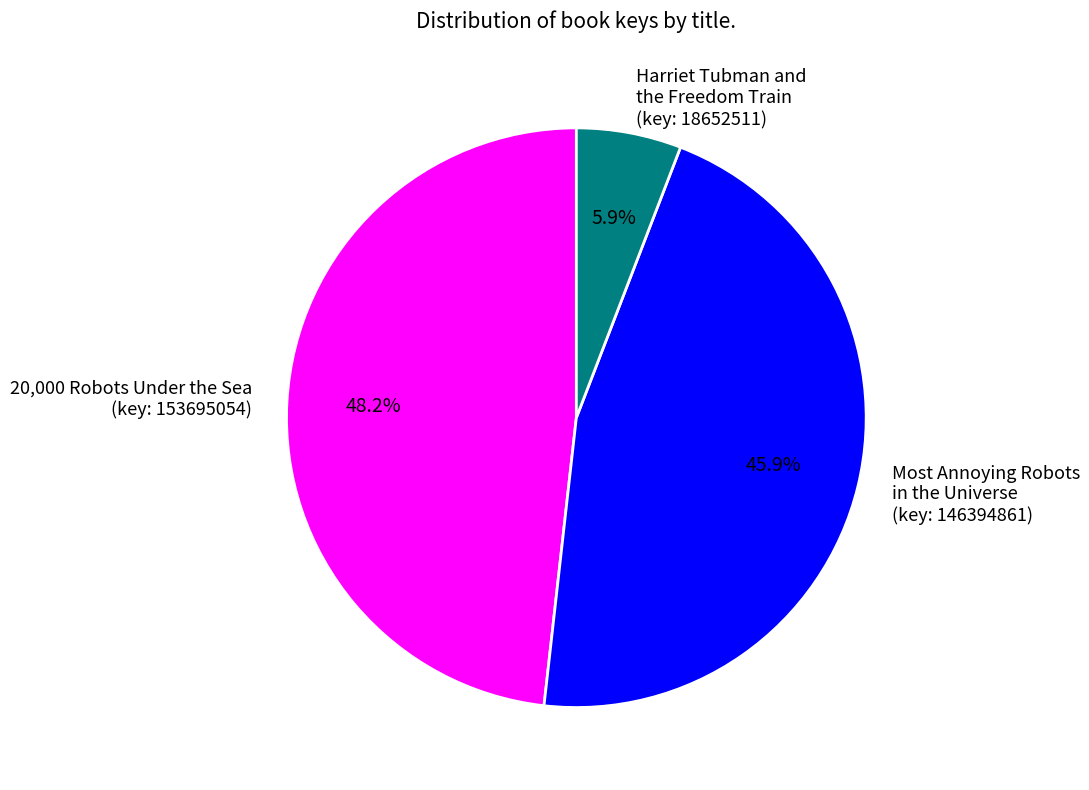

Between Most Annoying Robots in the Universe (key: 146394861) and 20,000 Robots Under the Sea (key: 153695054), which is larger?

20,000 Robots Under the Sea (key: 153695054)